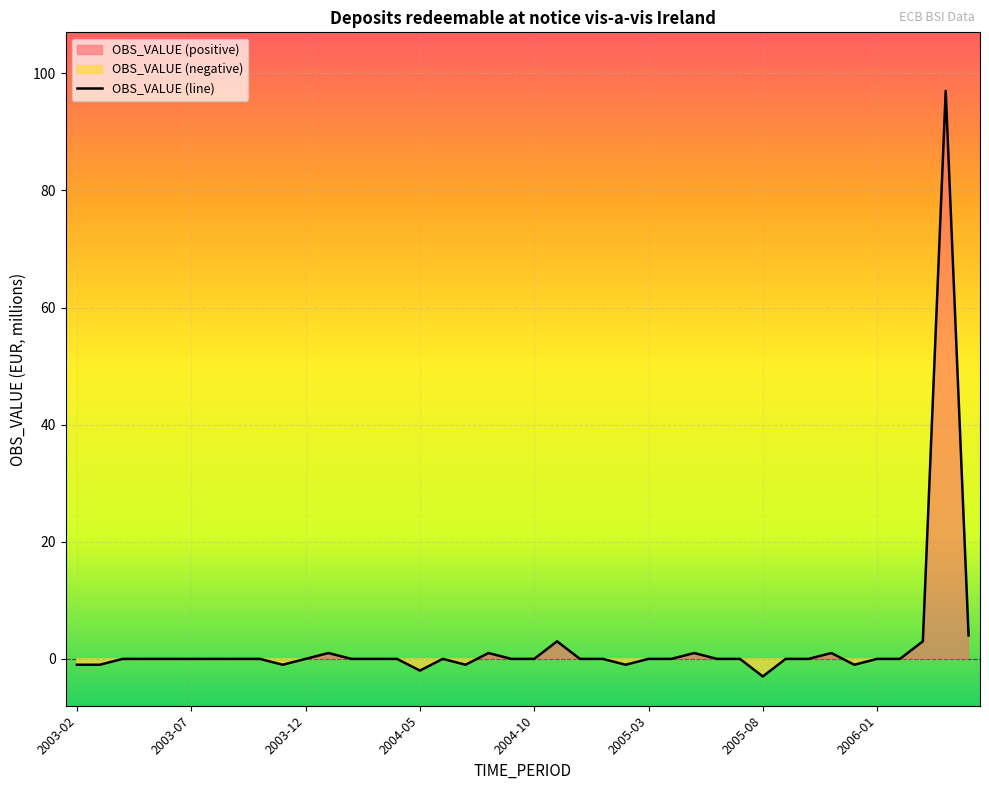

The value of OBS_VALUE (line) at 2003-07 is 39.3. True or false?

False